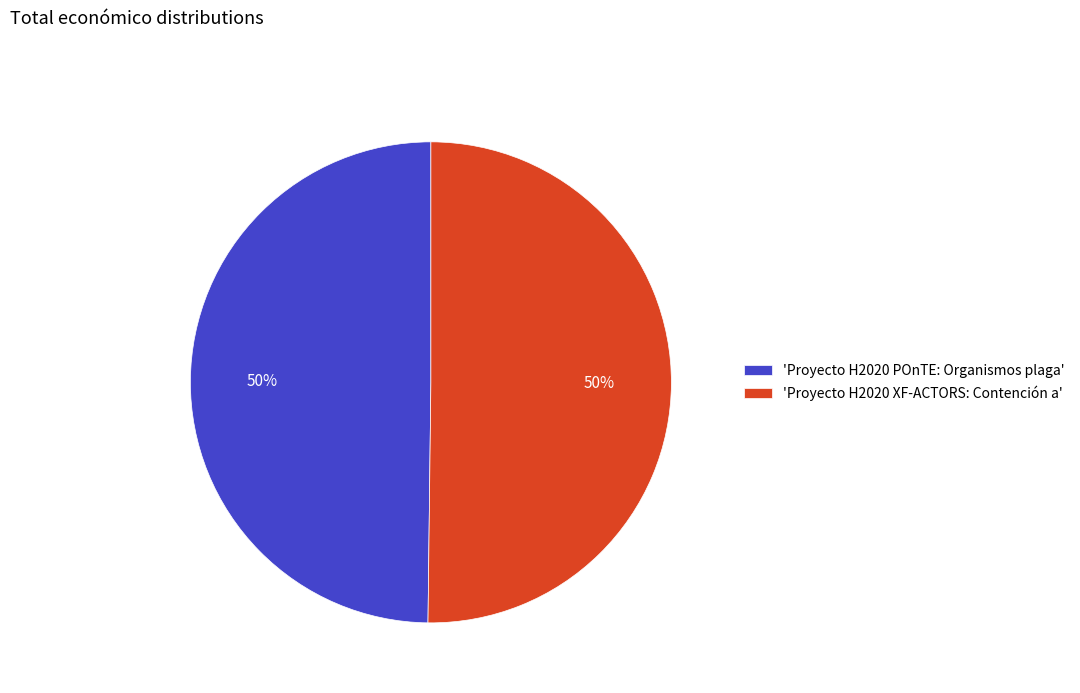

The 'Proyecto H2020 POnTE: Organismos plaga' slice represents 50% of the pie. True or false?

True